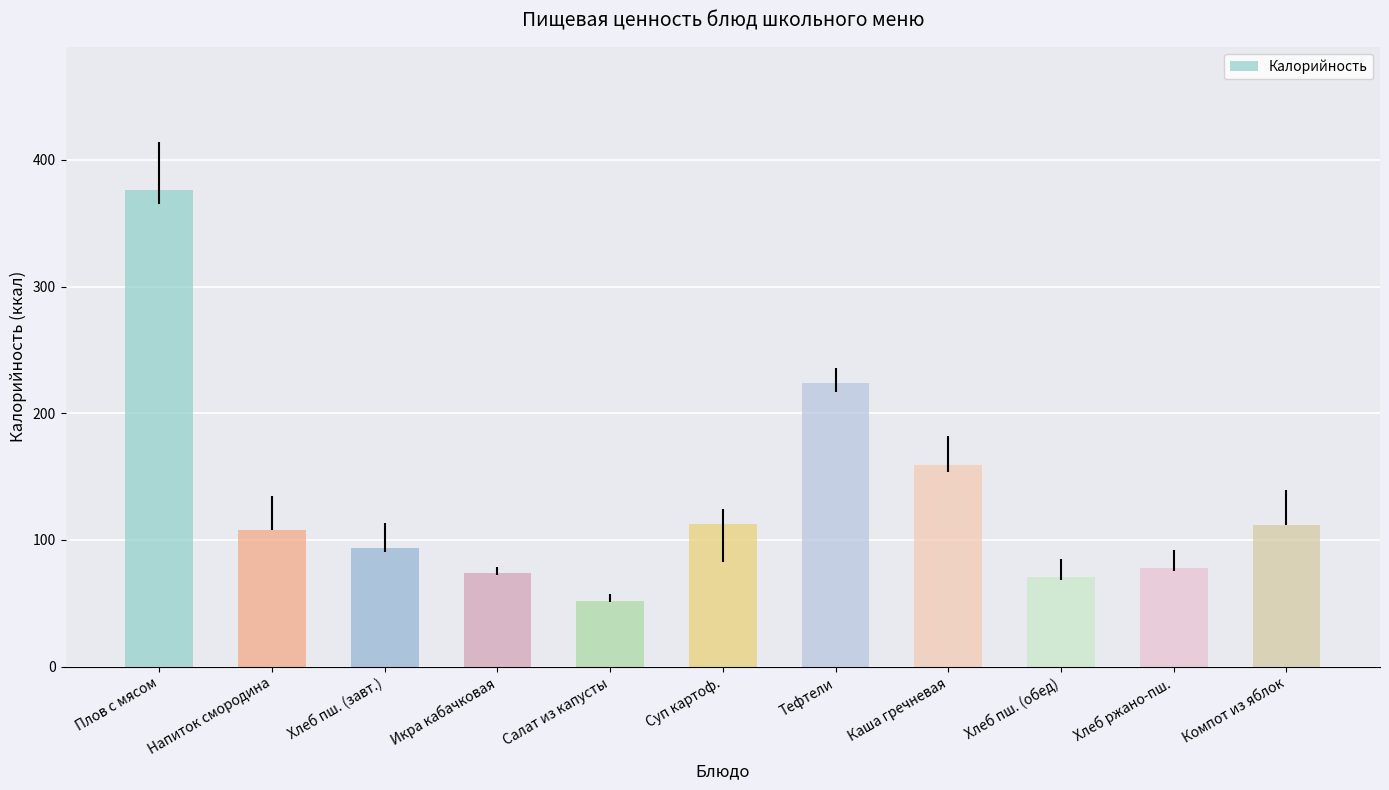

Are the bars grouped side by side (vs. stacked)?

No